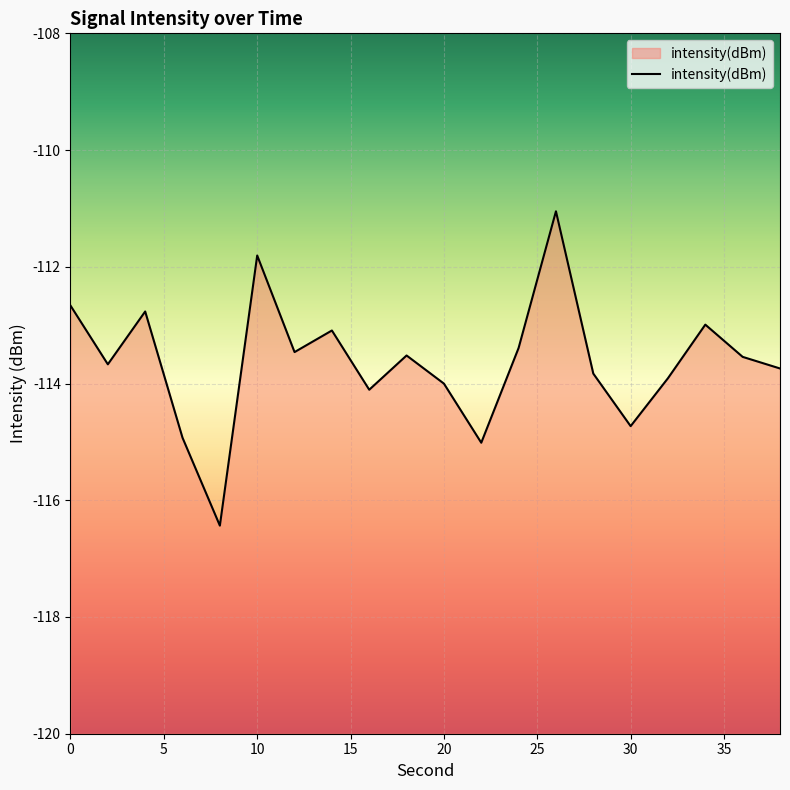

Reading left to right, extract all data points from this chart.

-112.7	-113.7	-112.8	-114.9	-116.4	-111.8	-113.5	-113.1	-114.1	-113.5	-114.0	-115.0	-113.4	-111.0	-113.8	-114.7	-113.9	-113.0	-113.5	-113.7